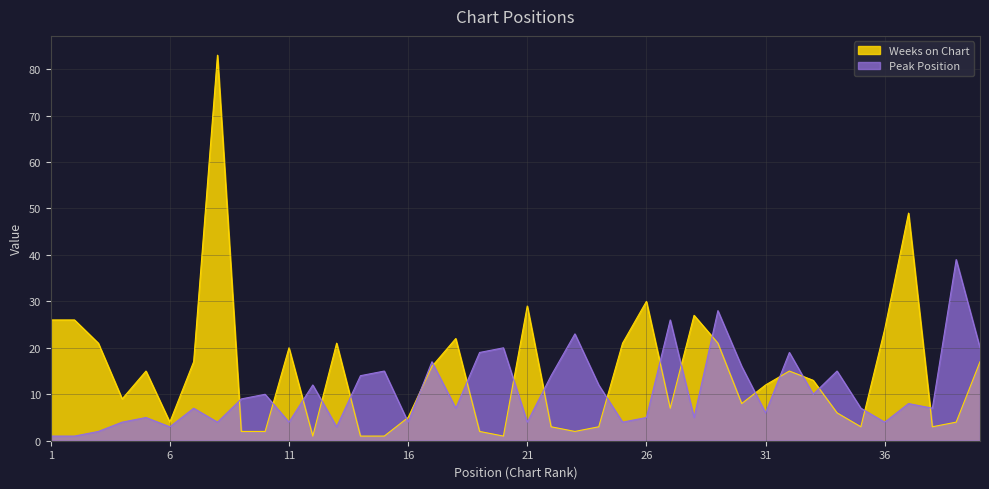

How many times do Peak Position and Weeks on Chart cross each other?

21